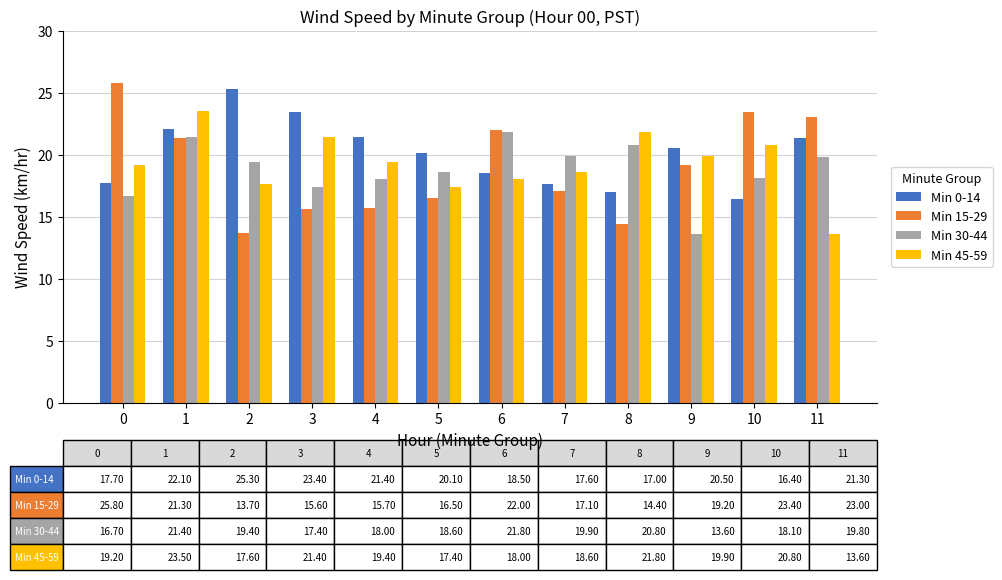

What is the sum of the Min 30-44 values at 11 and 8?

40.6